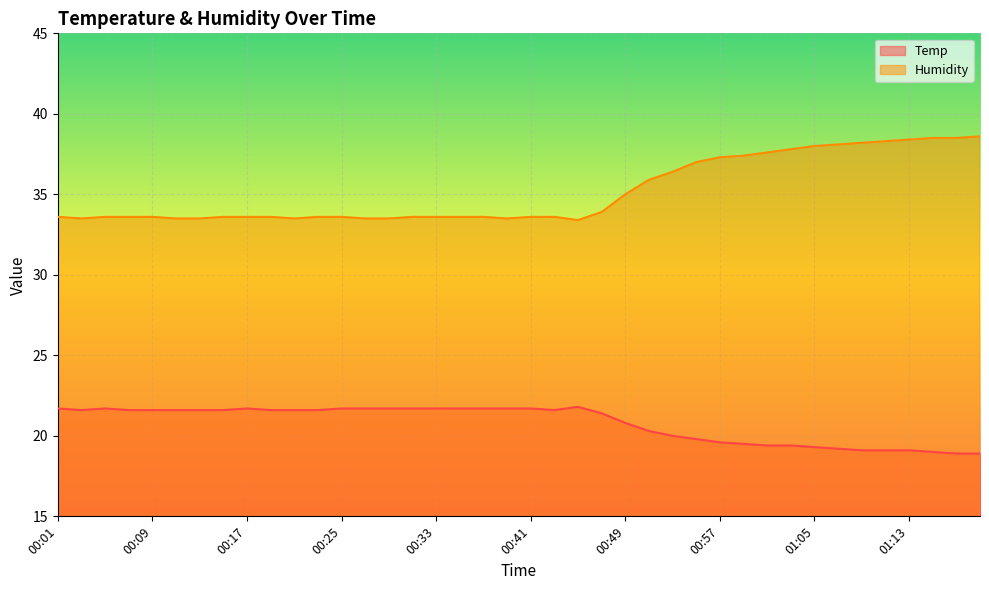

List the series in order of their peak value, lowest first.

Temp, Humidity